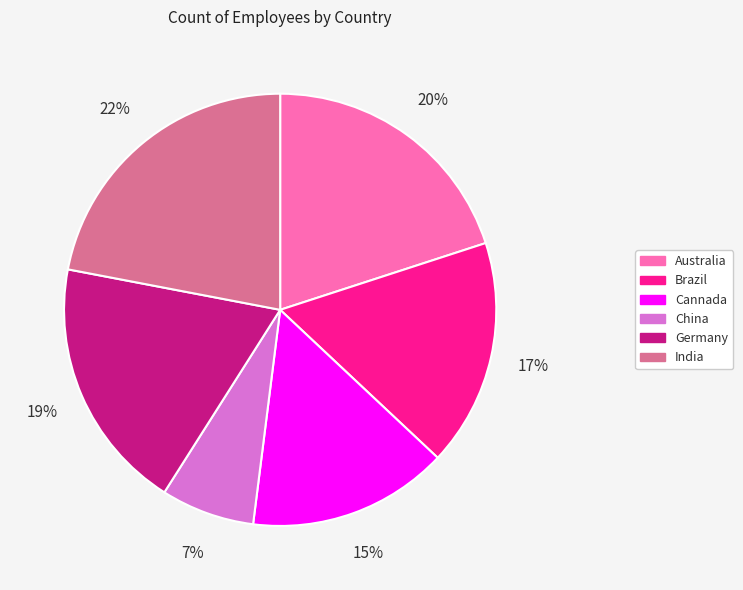

To the nearest percent, what is the average slice percentage?

17%